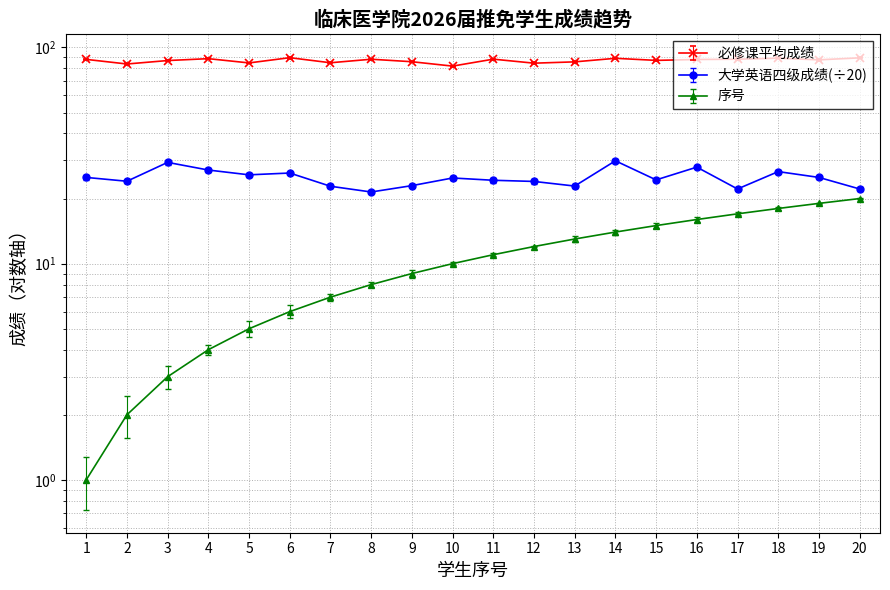

Reading left to right, what are all the values shown in this chart?

必修课平均成绩: 88.0	83.8	87.0	88.7	84.8	89.7	84.9	88.2	85.9	82.0	88.2	84.6	85.8	89.1	87.1	87.9	88.2	89.2	87.6	89.5
大学英语四级成绩: 25.1	24.1	29.4	27.1	25.8	26.2	22.8	21.4	22.9	24.9	24.3	24.0	22.9	29.9	24.4	27.9	22.1	26.6	25.1	22.1
序号: 1.0	2.0	3.0	4.0	5.0	6.0	7.0	8.0	9.0	10.0	11.0	12.0	13.0	14.0	15.0	16.0	17.0	18.0	19.0	20.0